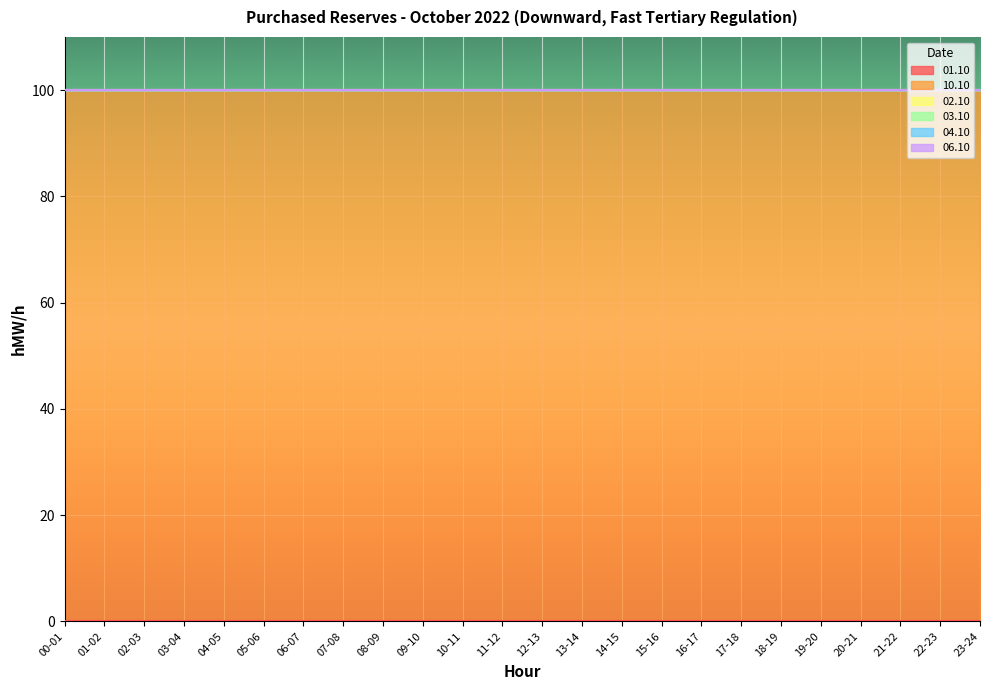

True or false: 01.10 and 04.10 intersect in this chart.

False